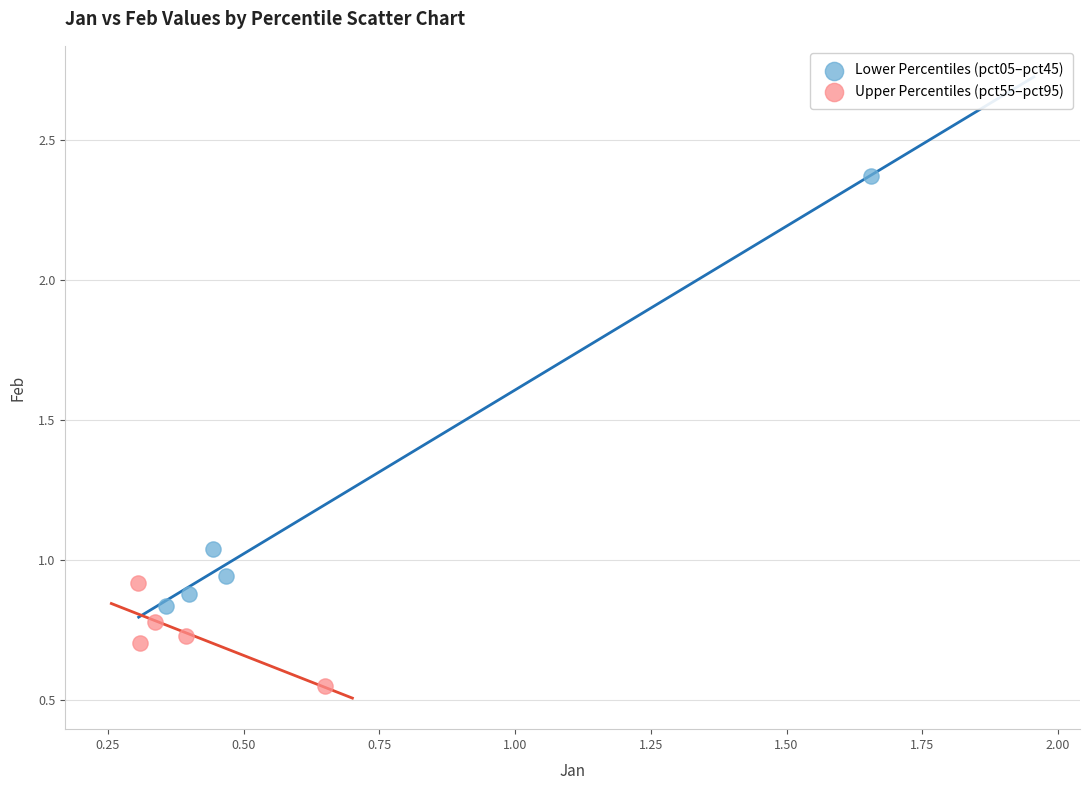

Which series contains the highest Y value?

Lower Percentiles (pct05–pct45)